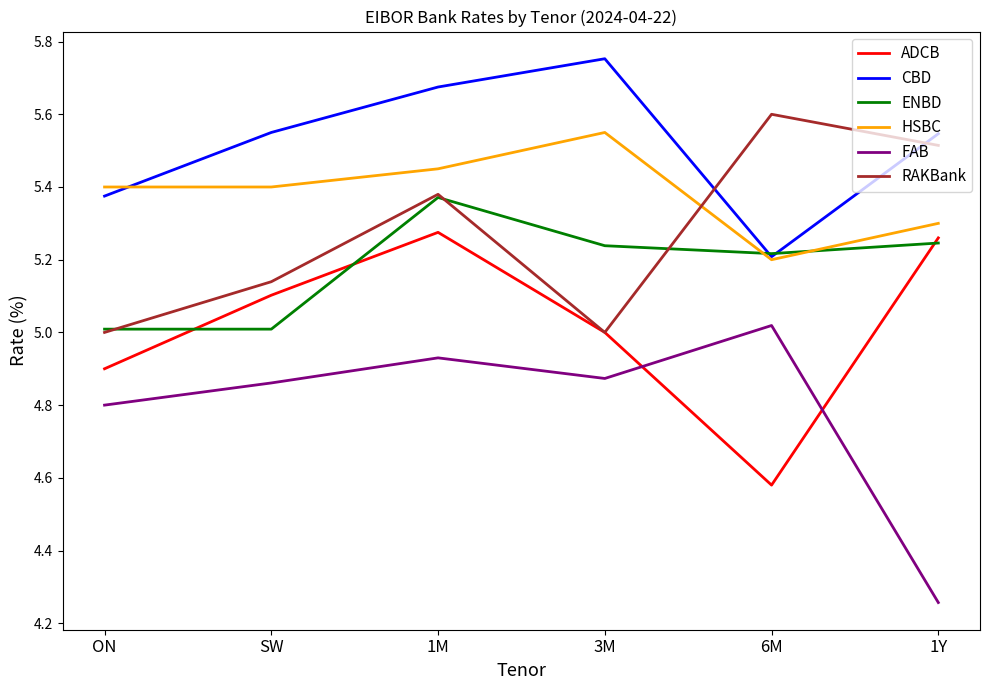

Between which two adjacent categories do HSBC and CBD first intersect?

ON and SW